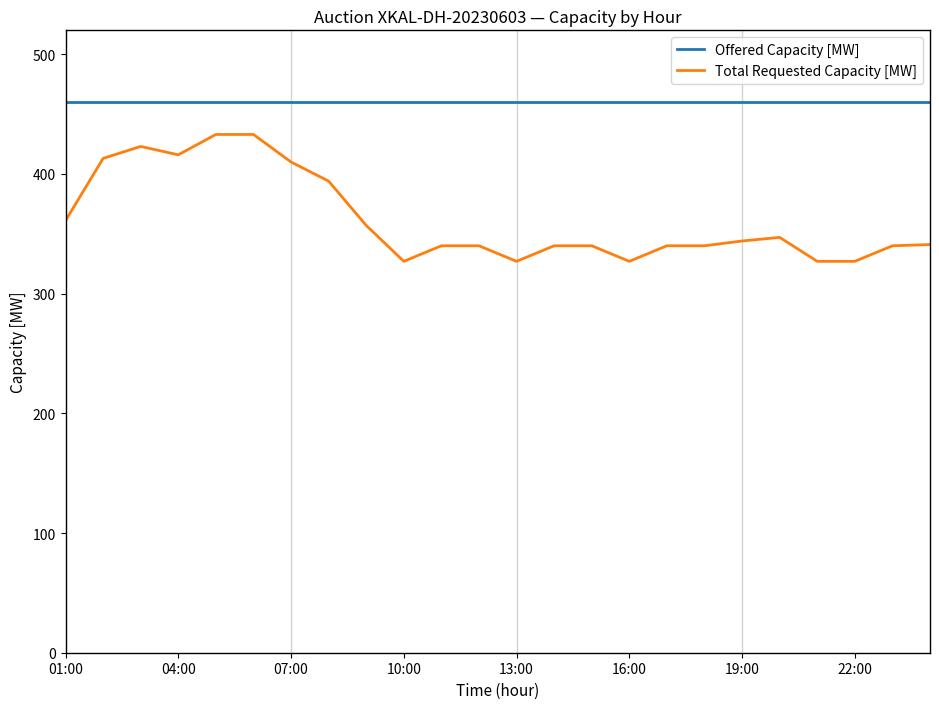

Which series has the largest total across all categories?

Offered Capacity [MW]